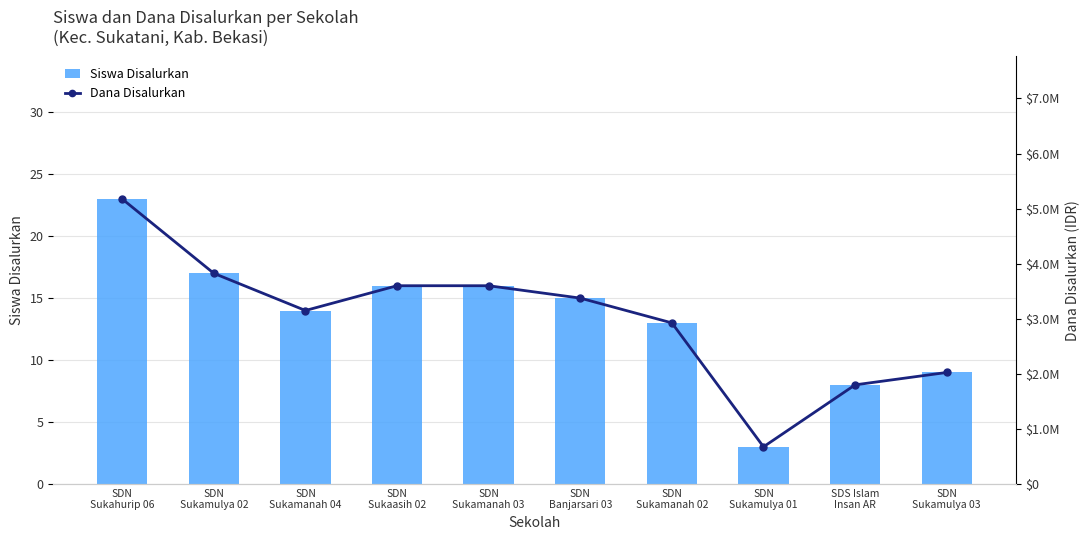

The value of Siswa Disalurkan at SDN
Banjarsari 03 is 15. True or false?

True